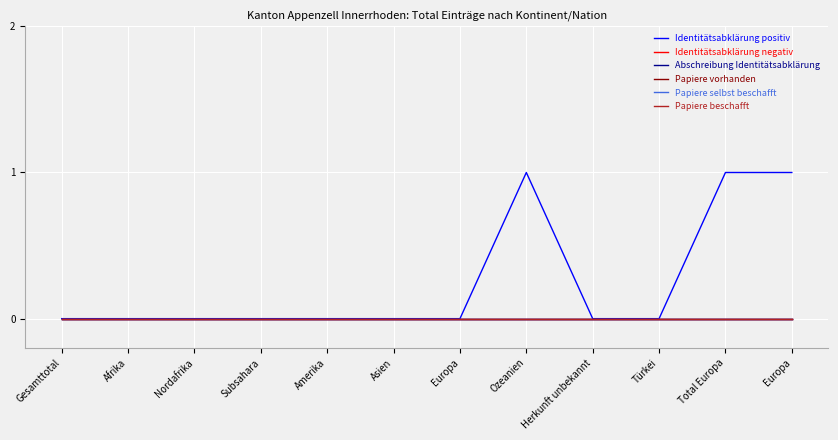

Does the chart display data point markers on the line(s)?

No